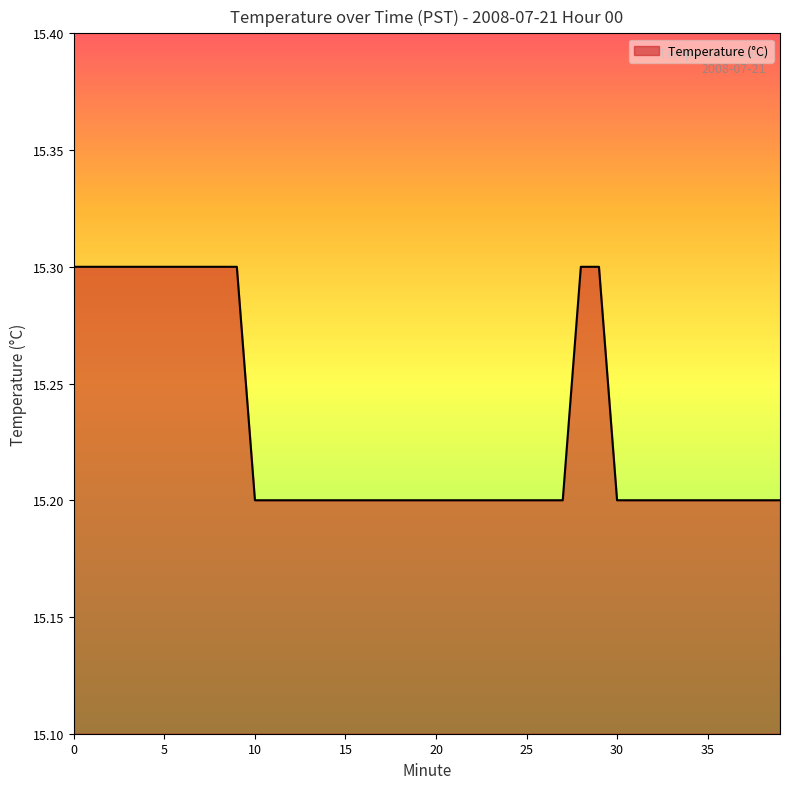

What is the maximum value shown in the chart?

15.3